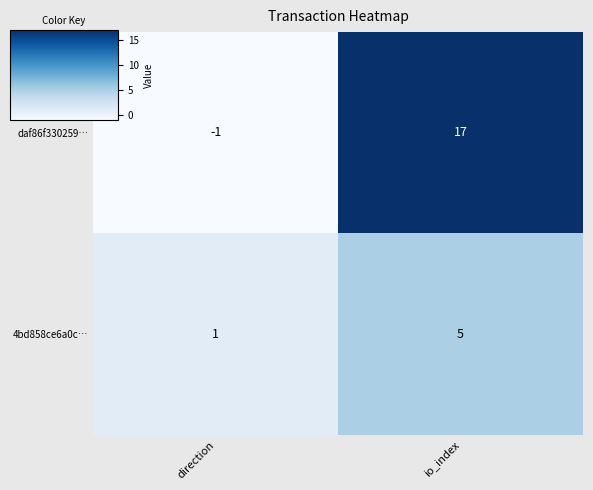

What is the average value of the daf86f330259… series?

8